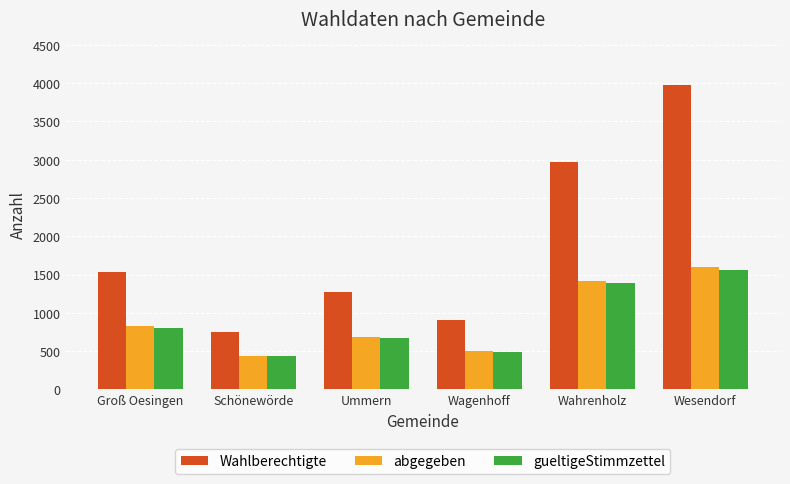

Reading left to right, transcribe all the data shown in this chart.

Wahlberechtigte: Groß Oesingen=1538	Schönewörde=756	Ummern=1272	Wagenhoff=911	Wahrenholz=2965	Wesendorf=3979
abgegeben: Groß Oesingen=826	Schönewörde=441	Ummern=683	Wagenhoff=507	Wahrenholz=1414	Wesendorf=1596
gueltigeStimmzettel: Groß Oesingen=807	Schönewörde=431	Ummern=668	Wagenhoff=495	Wahrenholz=1385	Wesendorf=1554